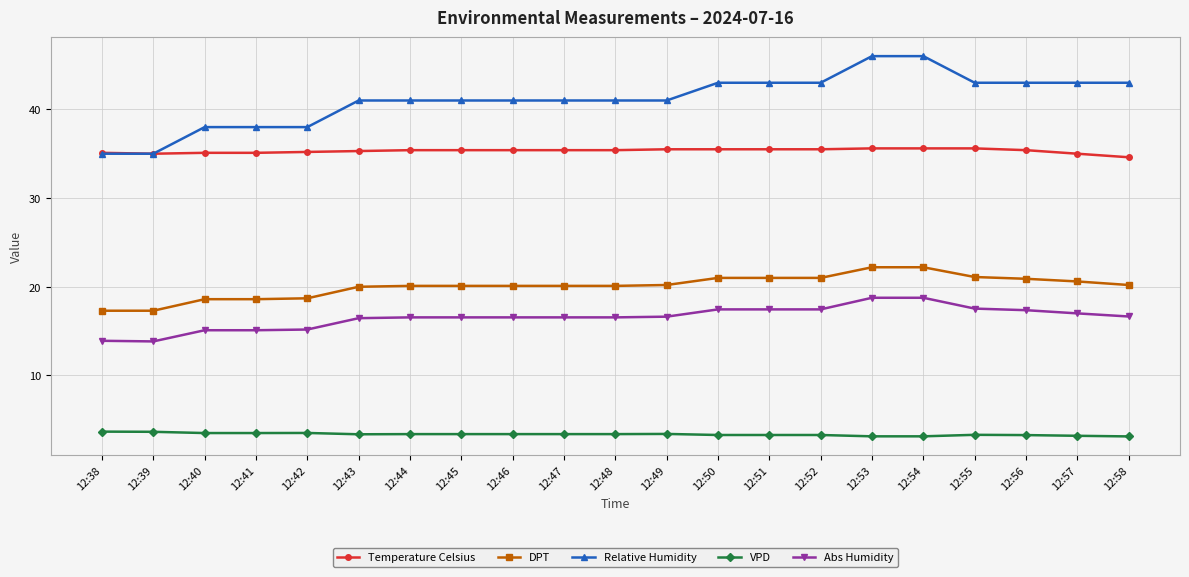

The value of Abs Humidity at 12:51 is 28.0. True or false?

False